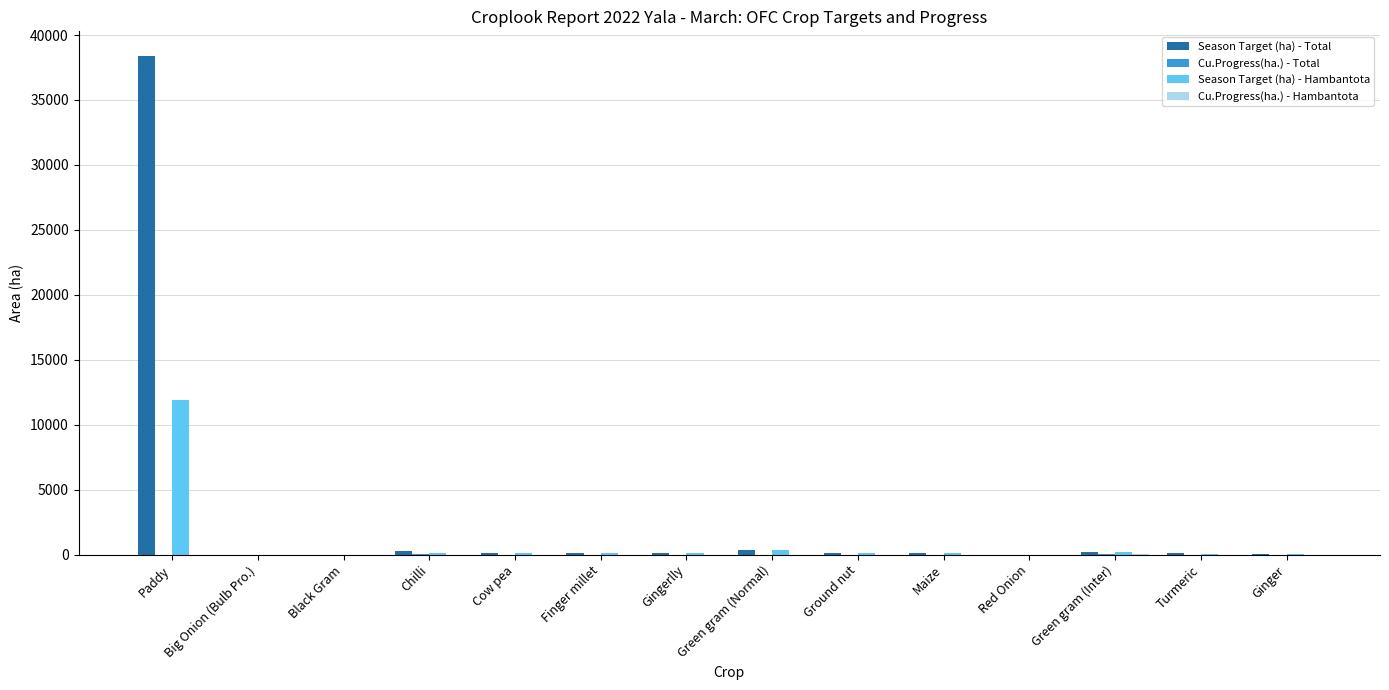

Which category has the highest value across all series?

Paddy